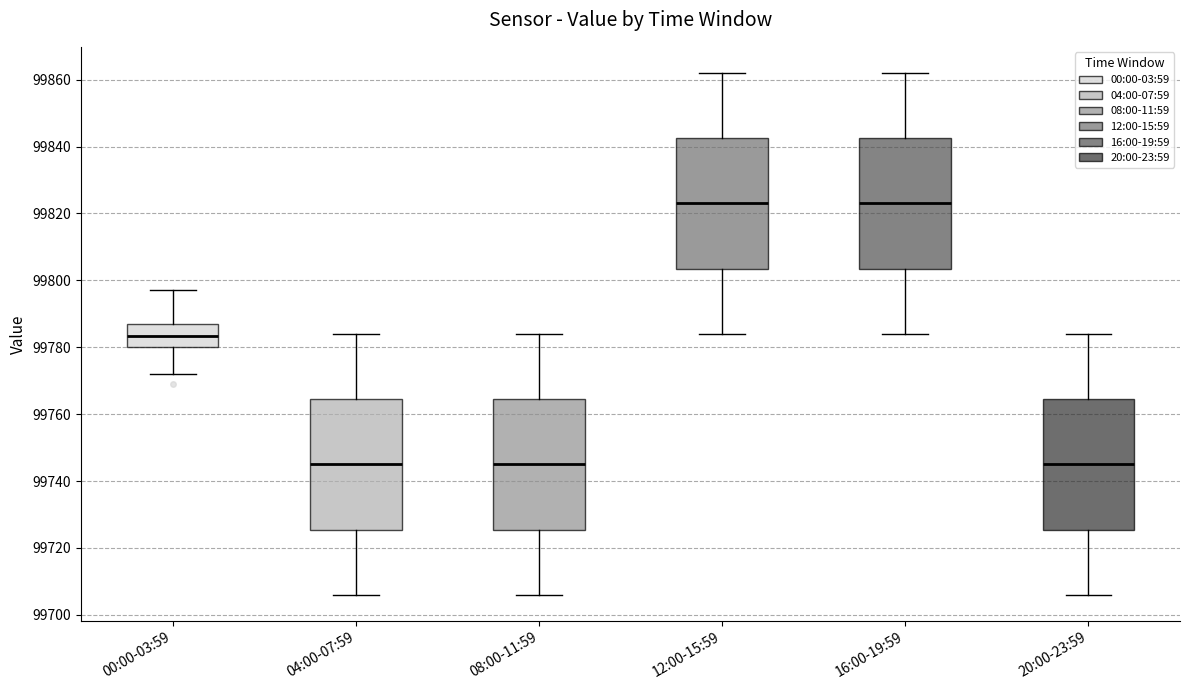

Where does the median line of the box for 12:00-15:59 sit on the y-axis? The values are not printed on the chart, so give them approximately, as read against the axis.

99824